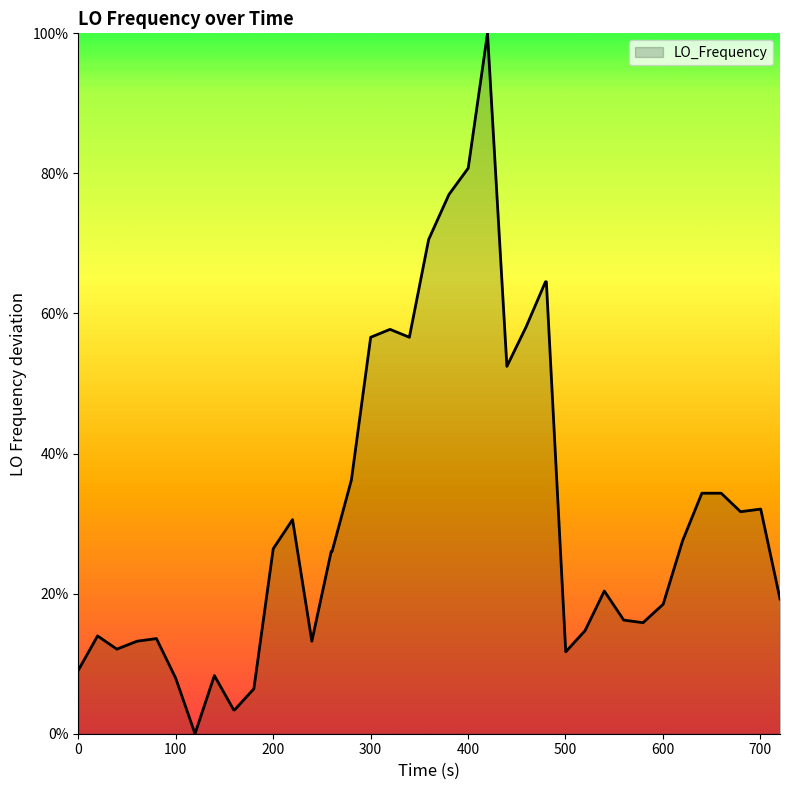

How many points are lower than both their immediate neighbors (excluding endpoints)?

8